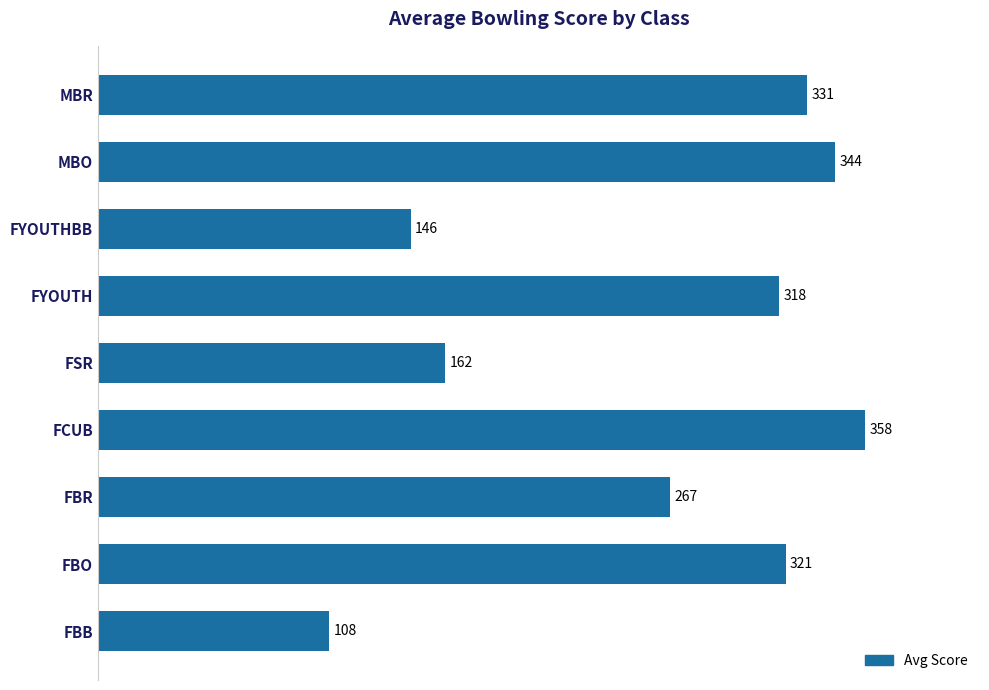

How many distinct data groups are displayed?

1